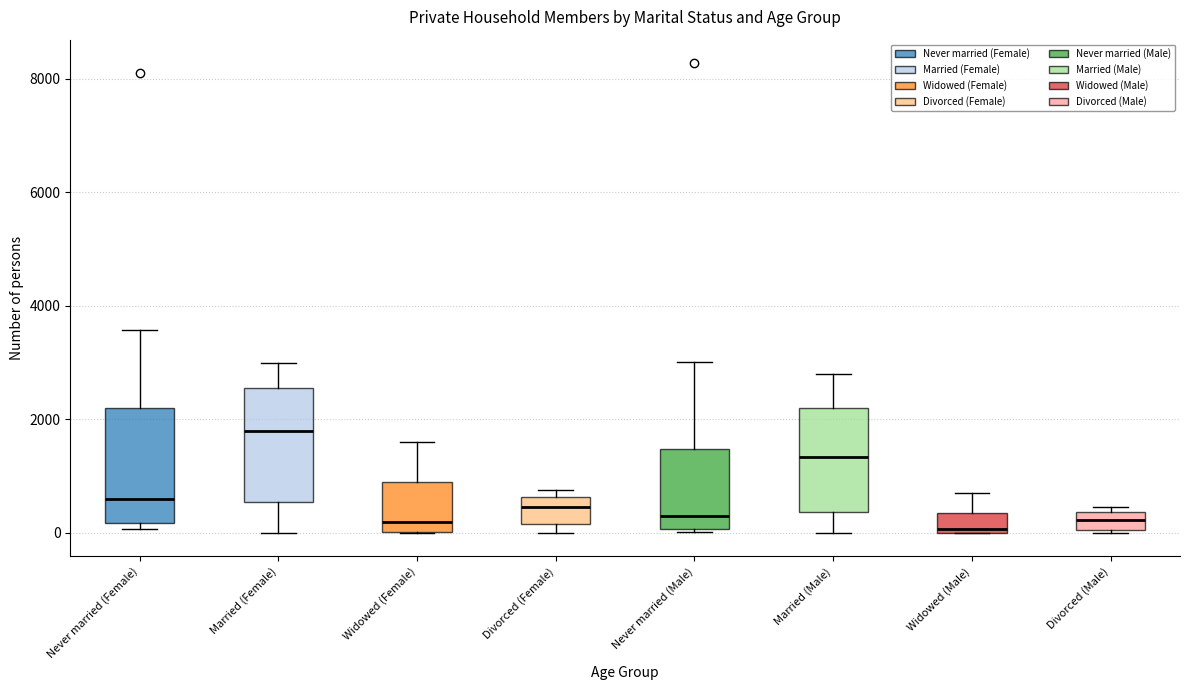

Reading left to right, read every box against the y-axis: the position of its median line, the range the box covers, and the ends of its whiskers. The values are not printed on the chart, so give them approximately, as read against the axis.

Never married (Female): median 600, box 200 to 2200, whiskers 0 to 3600
Married (Female): median 1800, box 600 to 2600, whiskers 0 to 3000
Widowed (Female): median 200, box 0 to 1000, whiskers 0 to 1600
Divorced (Female): median 400, box 200 to 600, whiskers 0 to 800
Never married (Male): median 400, box 0 to 1400, whiskers 0 to 3000
Married (Male): median 1400, box 400 to 2200, whiskers 0 to 2800
Widowed (Male): median 0, box 0 to 400, whiskers 0 to 800
Divorced (Male): median 200, box 0 to 400, whiskers 0 to 400 (just above the box's upper edge)